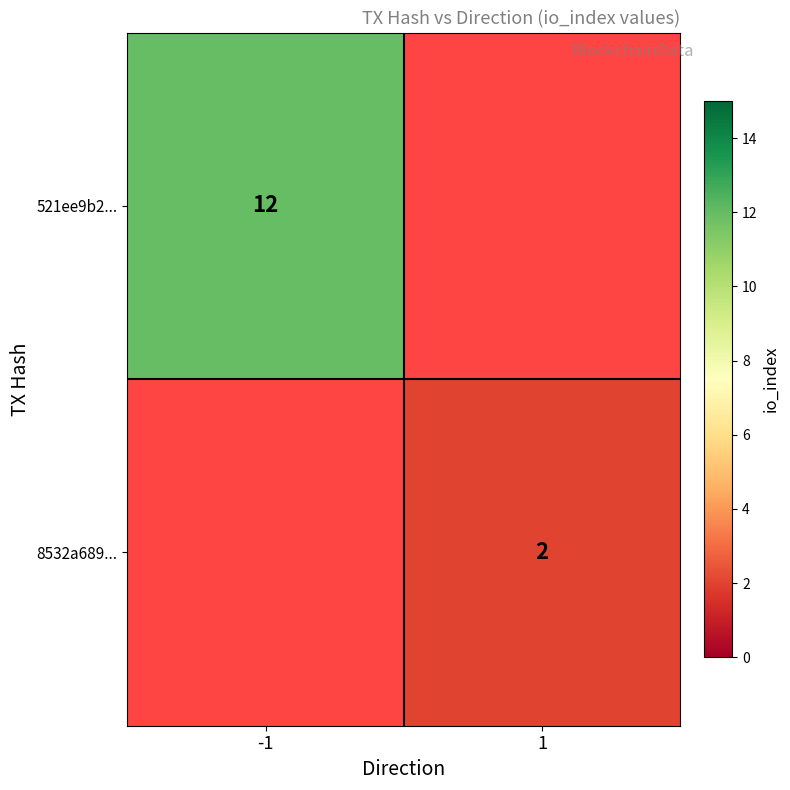

At how many categories does at least one series exceed 9?

1